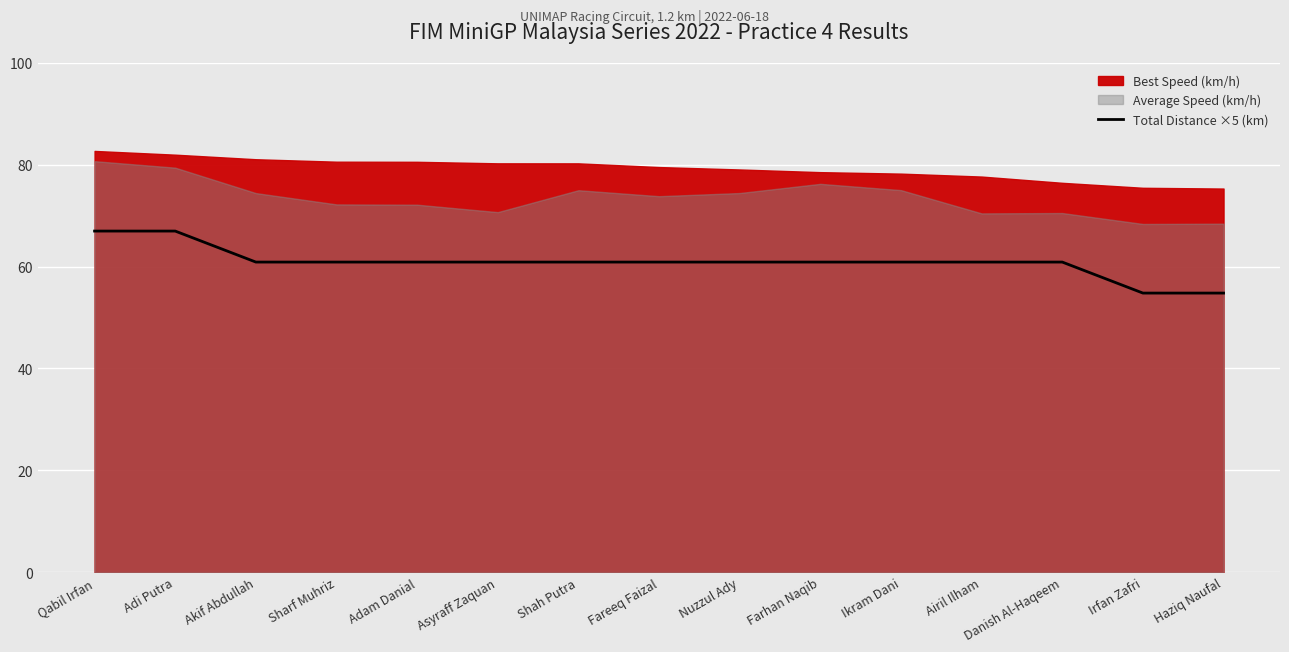

How many data points are less than 60?

2